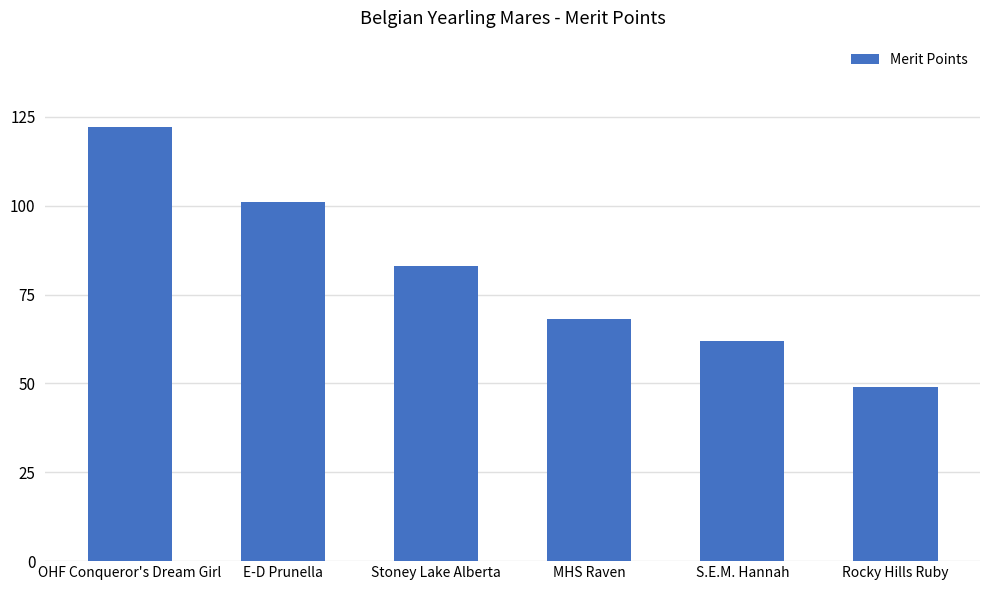

Which category has the lowest value across all series?

Rocky Hills Ruby